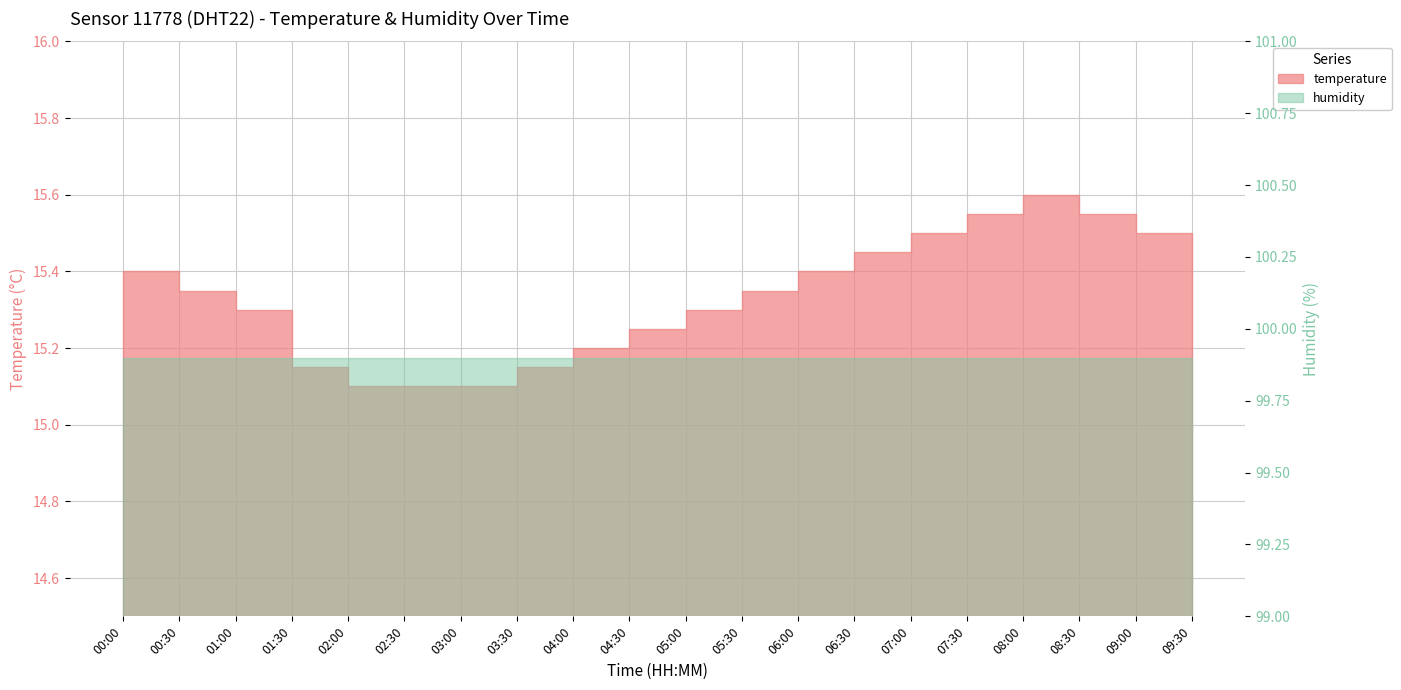

What is the ratio of the value at 07:00 to the value at 08:00?

1.0